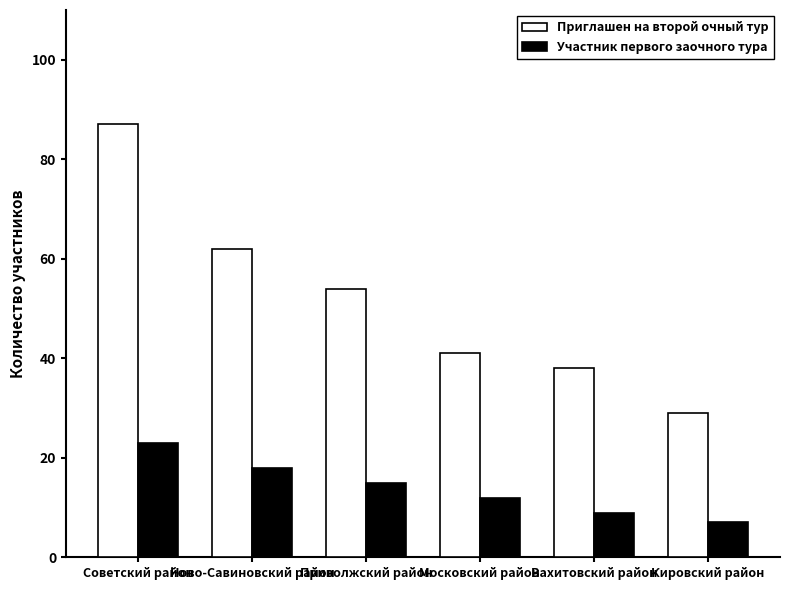

Which category has the highest value in the Приглашен на второй очный тур series?

Советский район